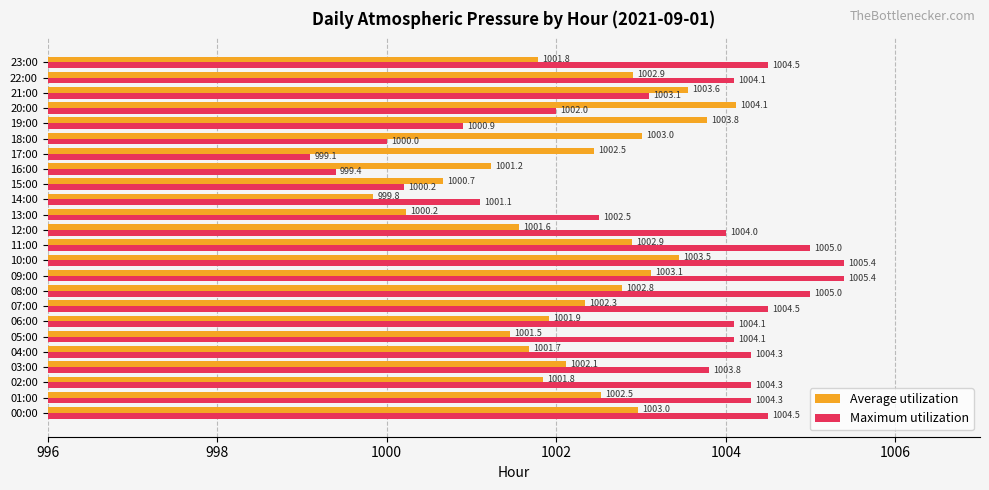

Which series has the largest range (max minus min)?

Maximum utilization